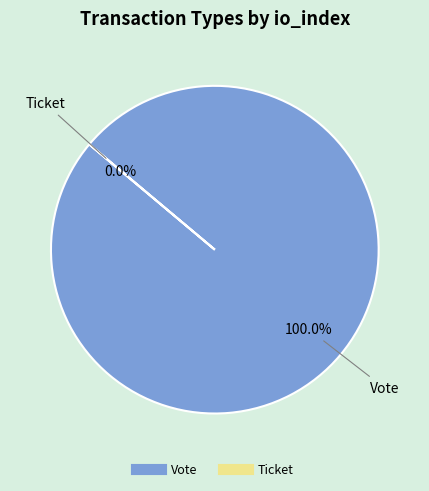

To the nearest percent, what portion does Vote (io_index=1) represent?

100%